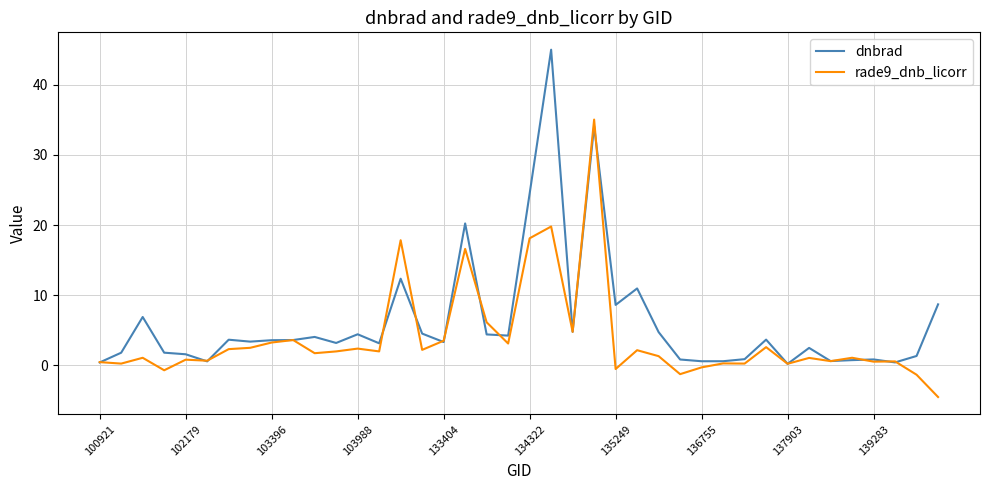

True or false: rade9_dnb_licorr and dnbrad cross at least once.

True